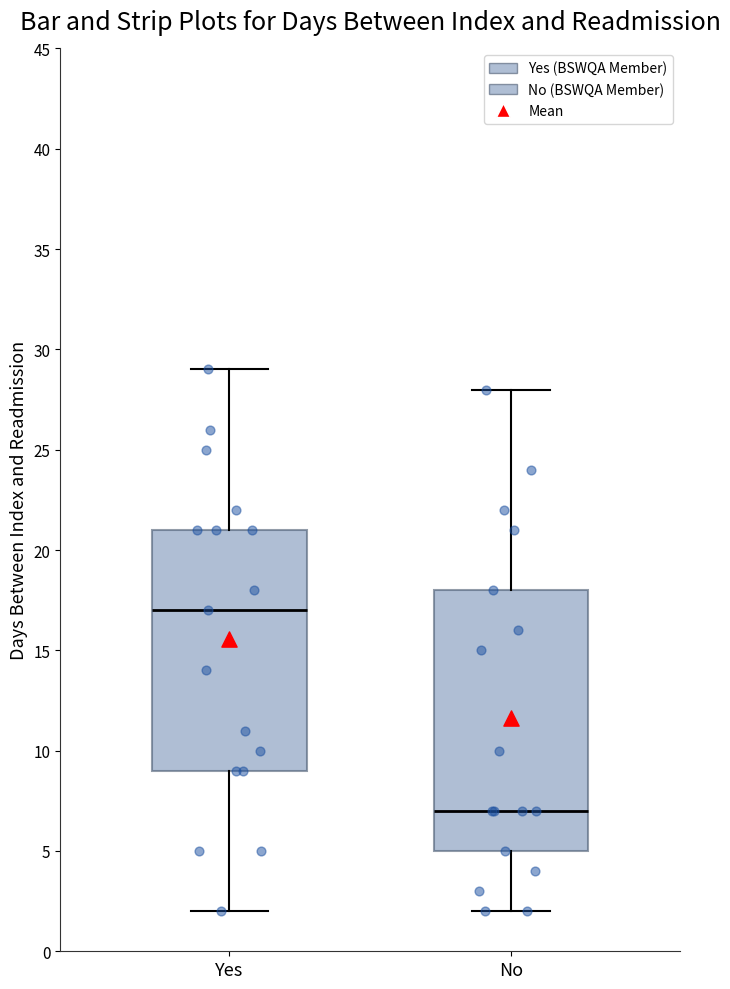

Comparing the boxes themselves (not the whiskers), which one is the tallest?

No